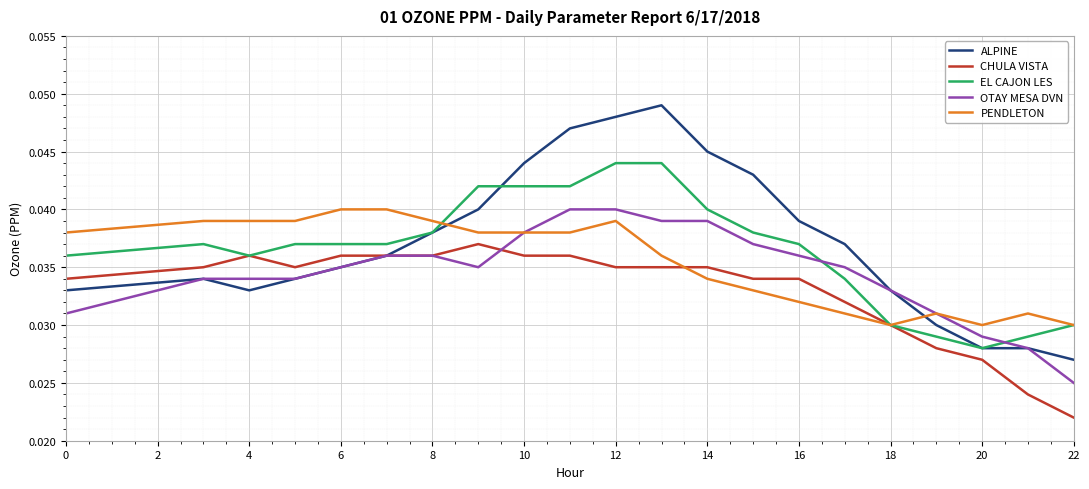

Which series has the widest spread of values?

ALPINE